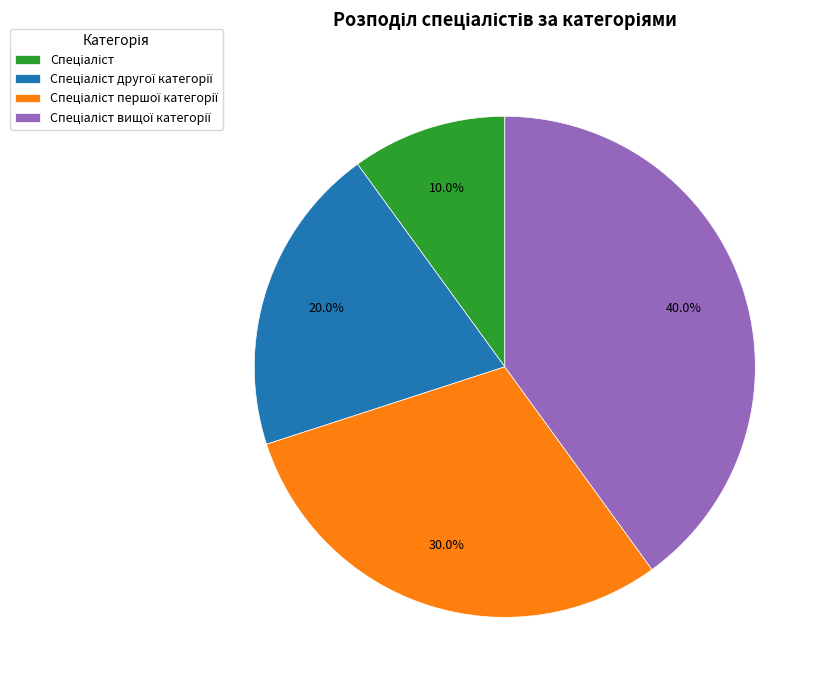

Is there a majority slice in this chart?

No